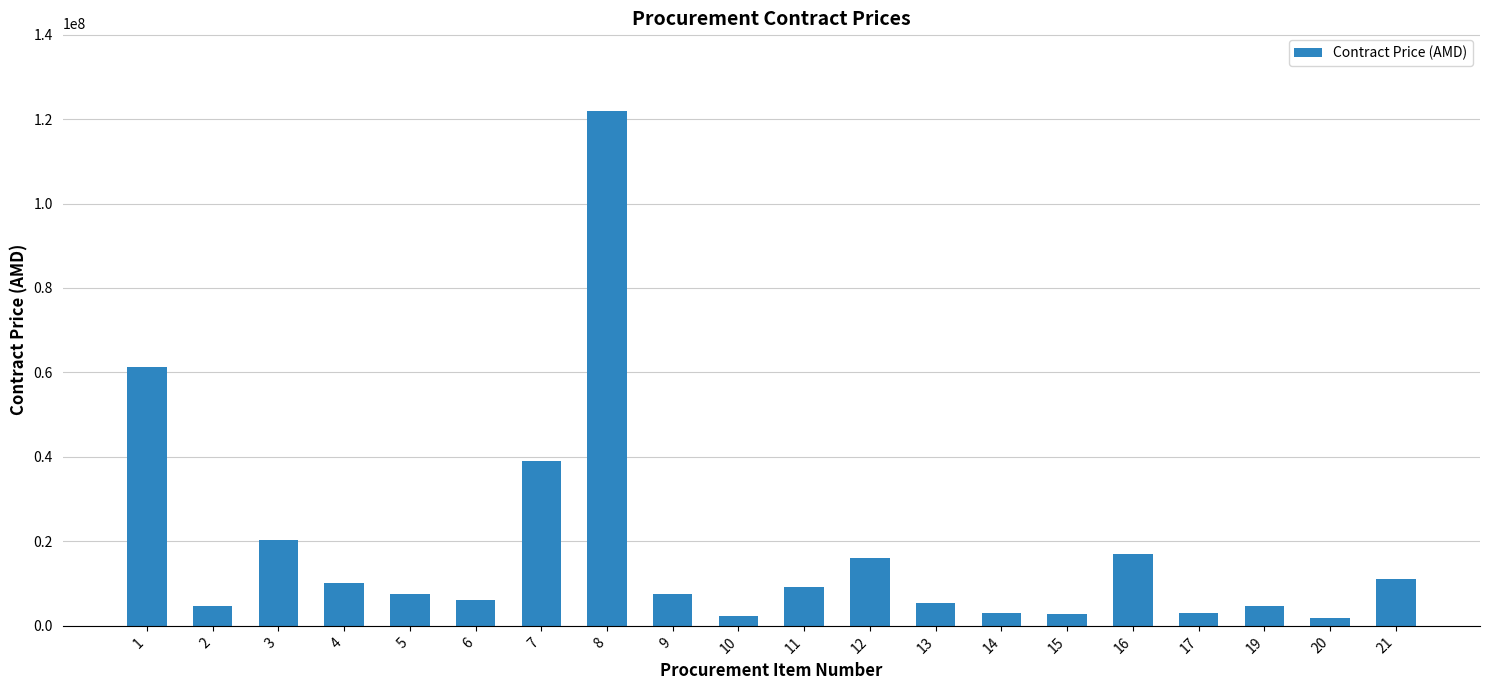

What is the greatest value displayed?

122000000